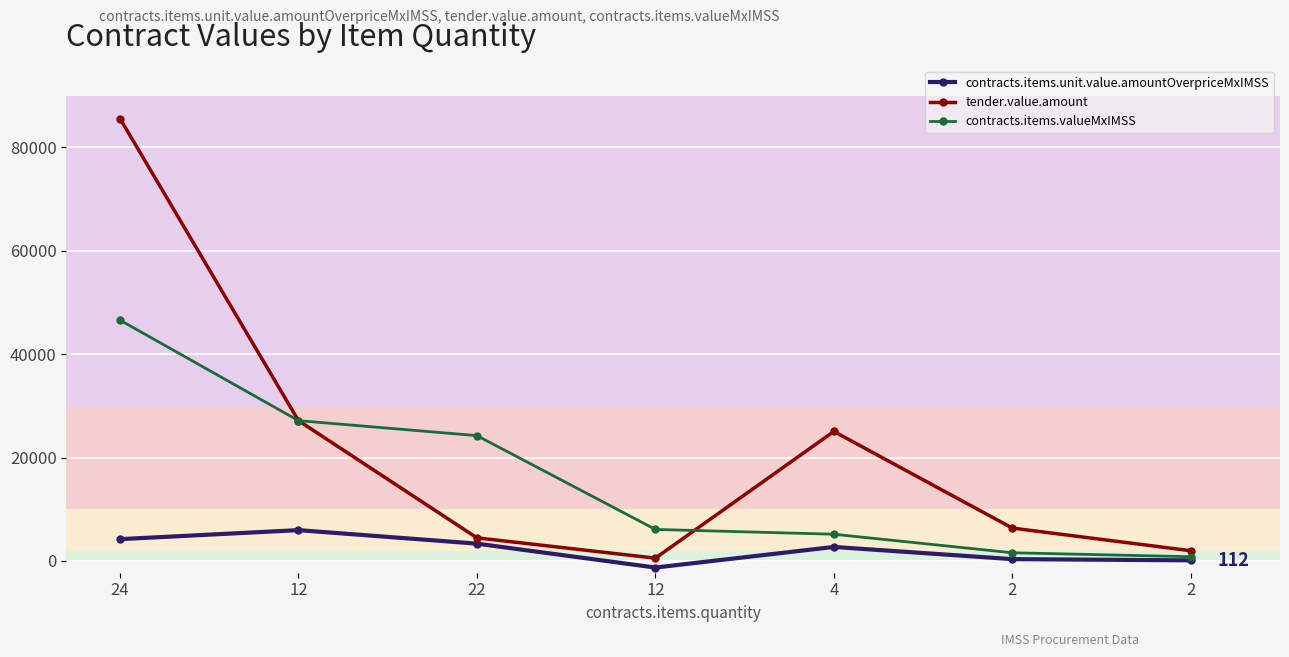

How many data points does each series have?

7